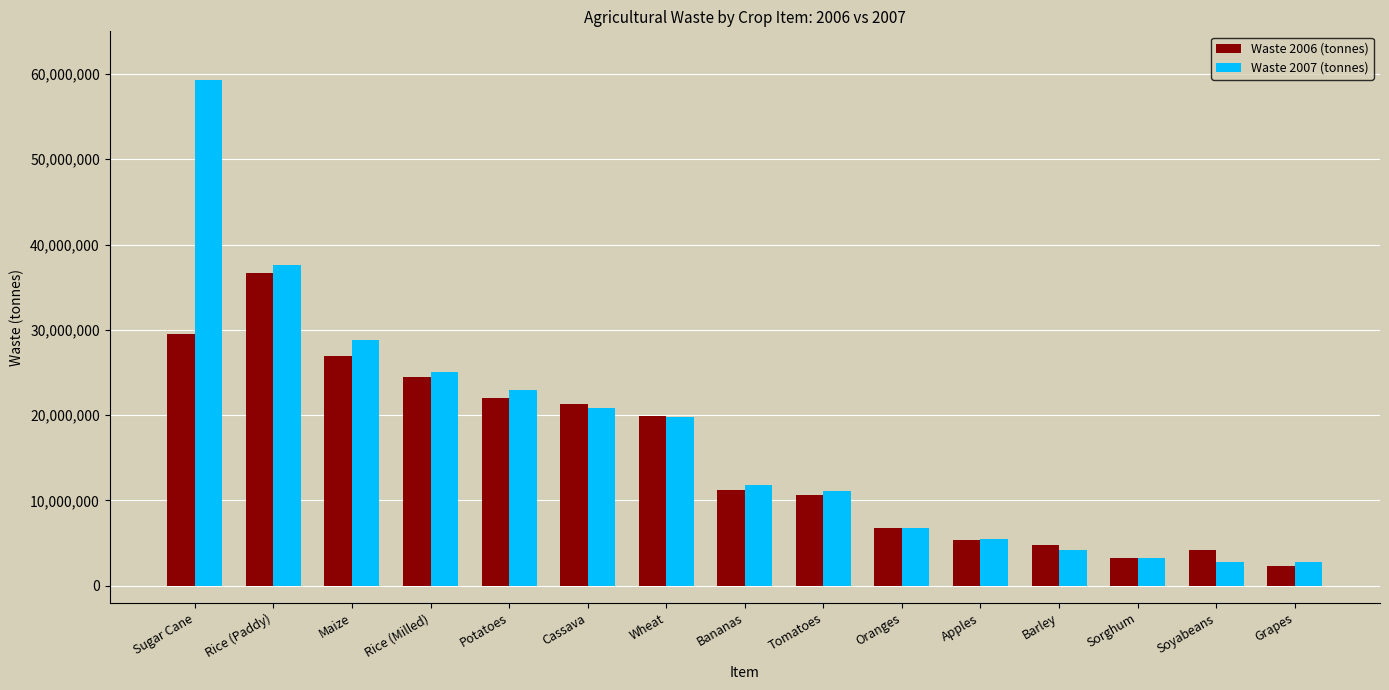

Rank the series by their maximum value, from highest to lowest.

Waste 2007 (tonnes), Waste 2006 (tonnes)